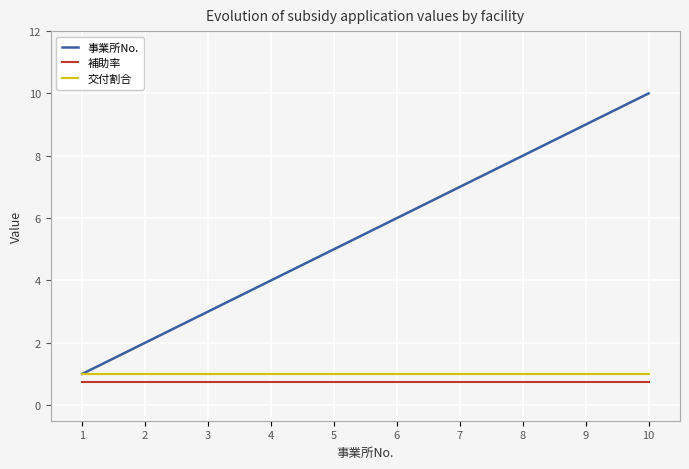

How many lines are shown in the chart?

3